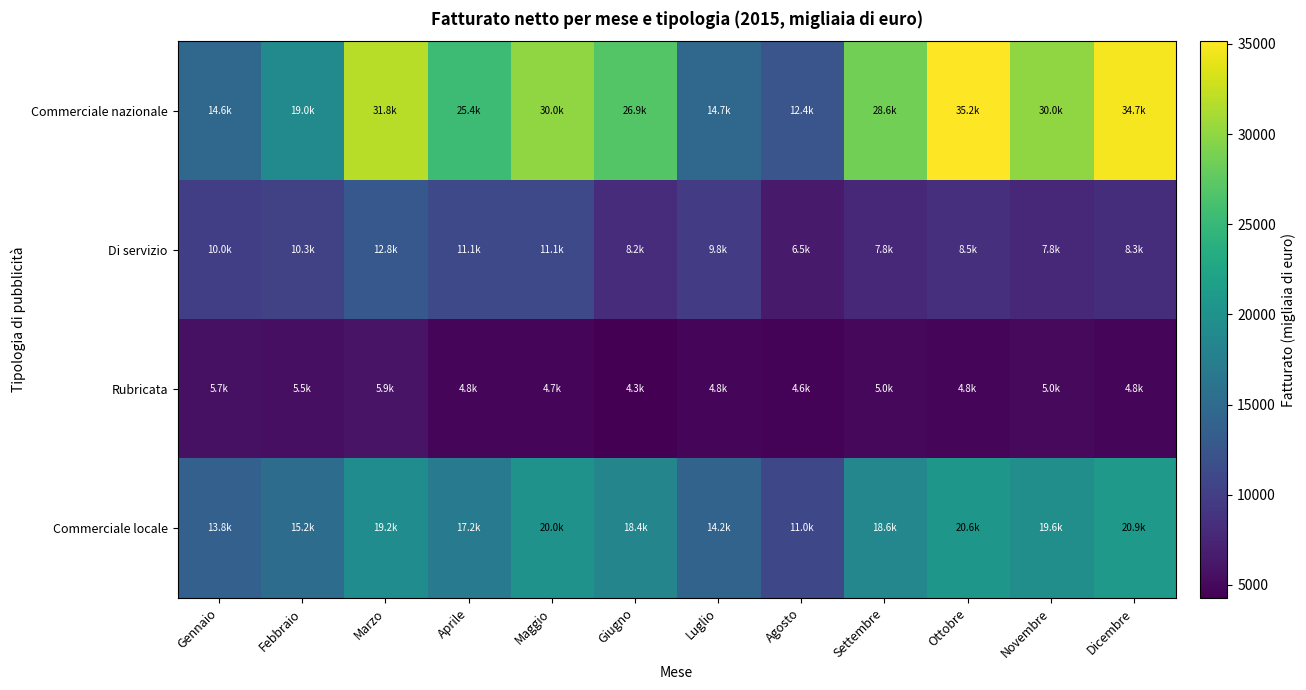

Which has a higher value, Agosto or Giugno?

Giugno